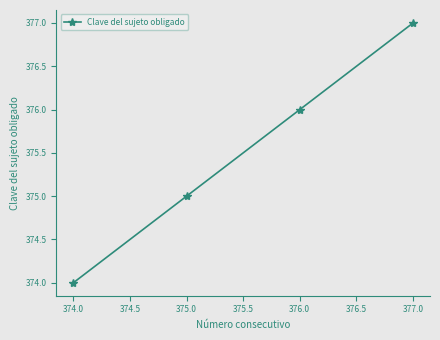

Which has a higher value, 375.0 or 374.0?

375.0